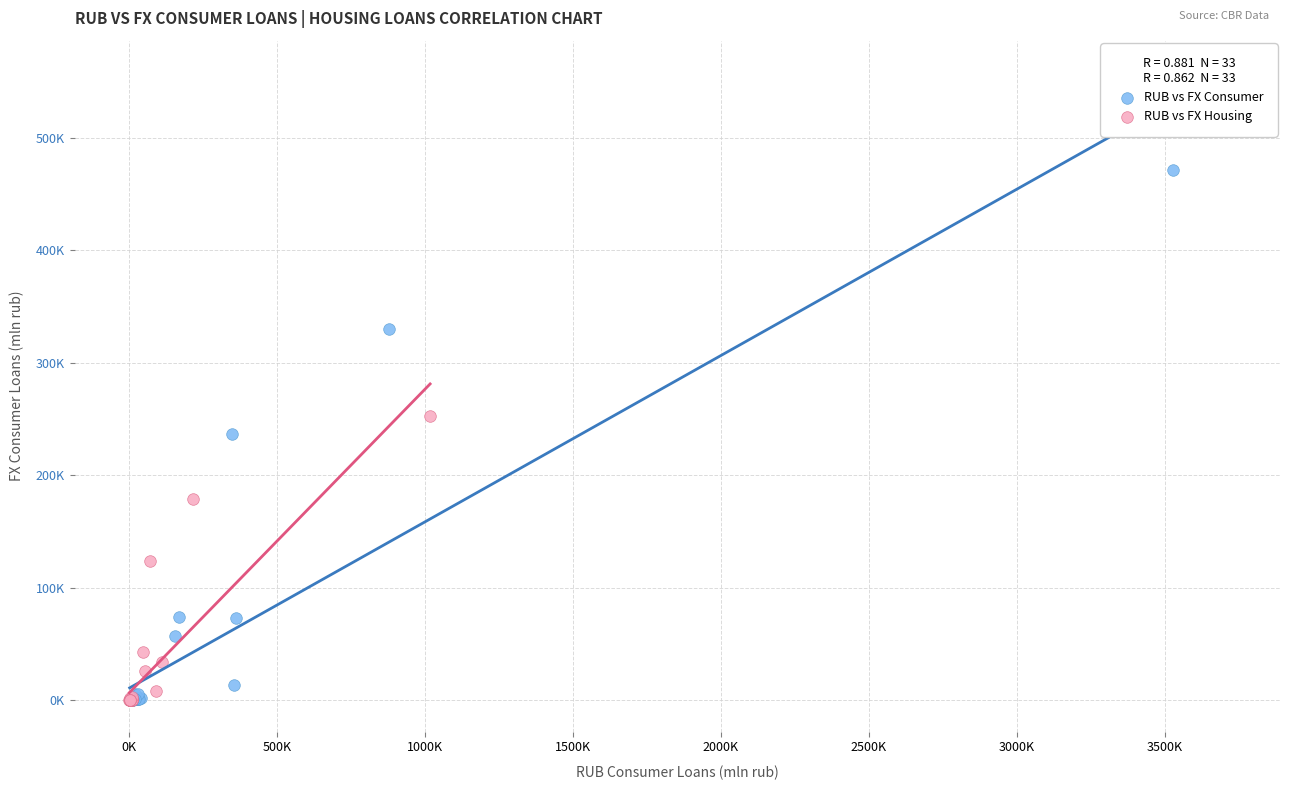

What are all the series names shown in the legend?

RUB vs FX Consumer, RUB vs FX Housing